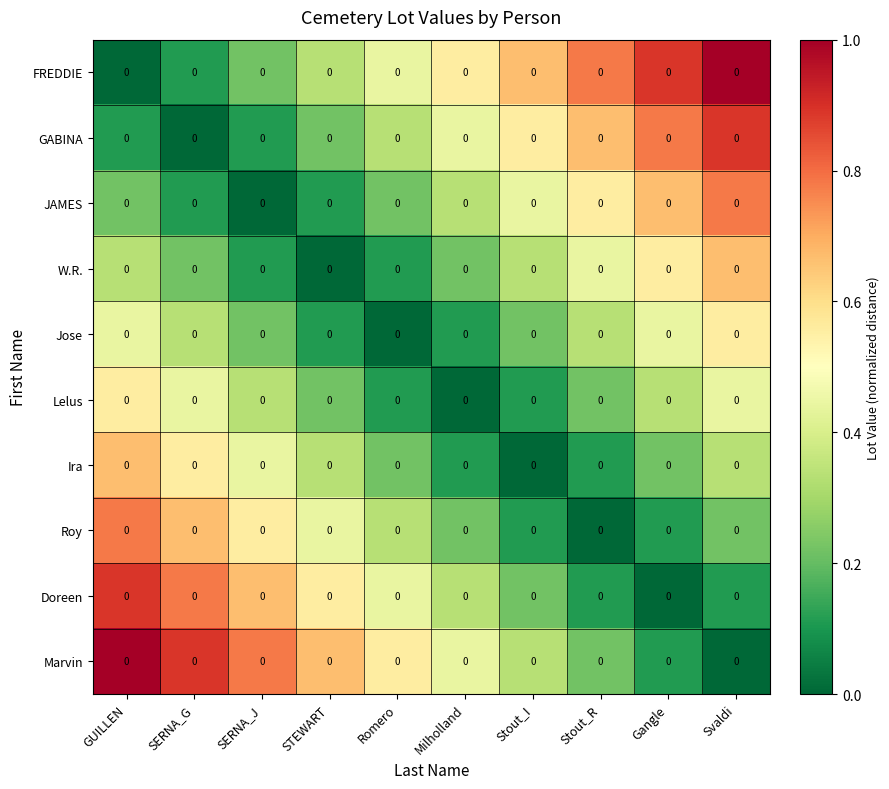

At Stout_I, list the series in order from smallest to largest.

Ira, Lelus, Roy, Jose, Doreen, W.R., Marvin, JAMES, GABINA, FREDDIE